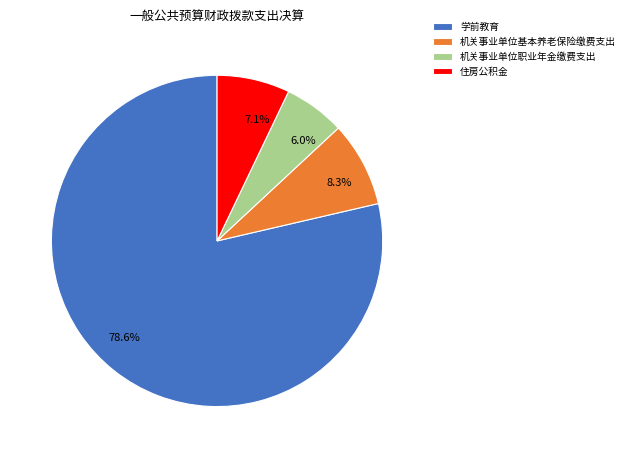

To the nearest percent, what is the average slice percentage?

25%